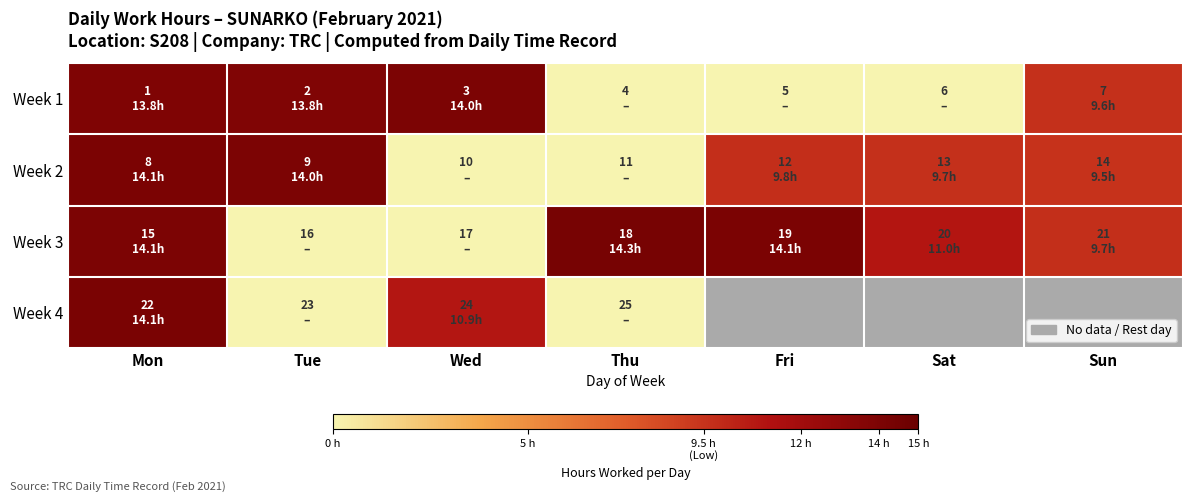

At how many categories does at least one series exceed 3?

7